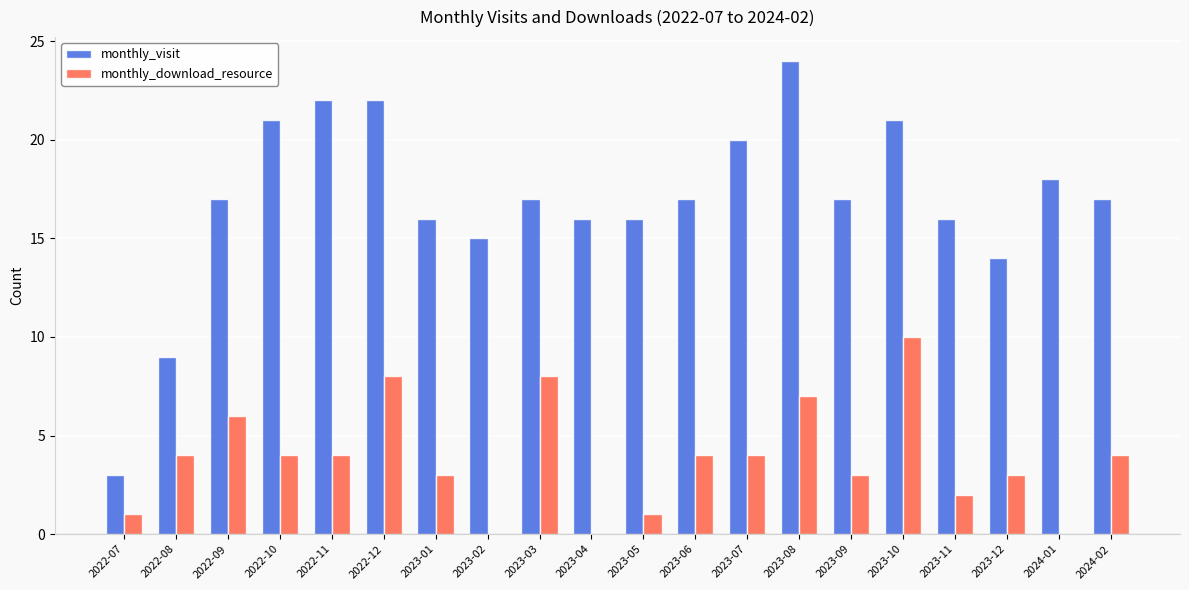

What is the sum of the monthly_visit values at 2023-11 and 2024-02?

33